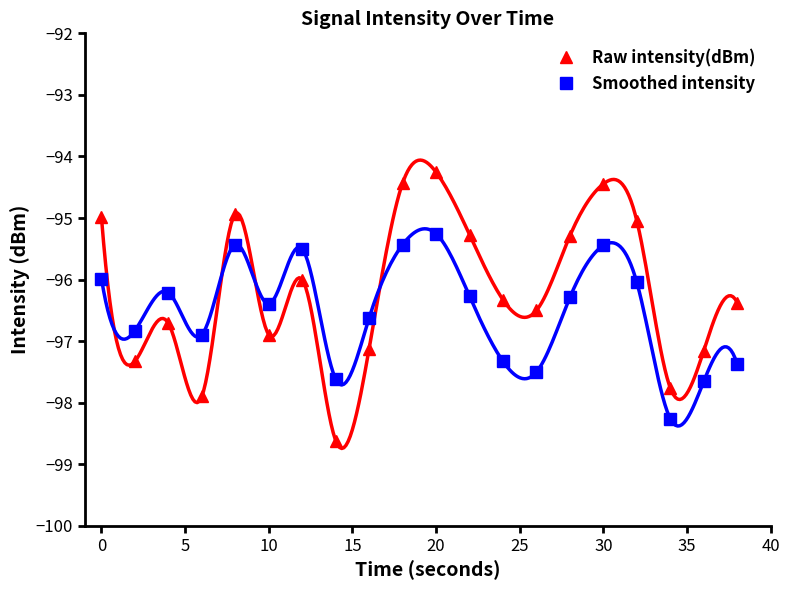

What are all the series names shown in the legend?

Raw intensity(dBm), Smoothed intensity